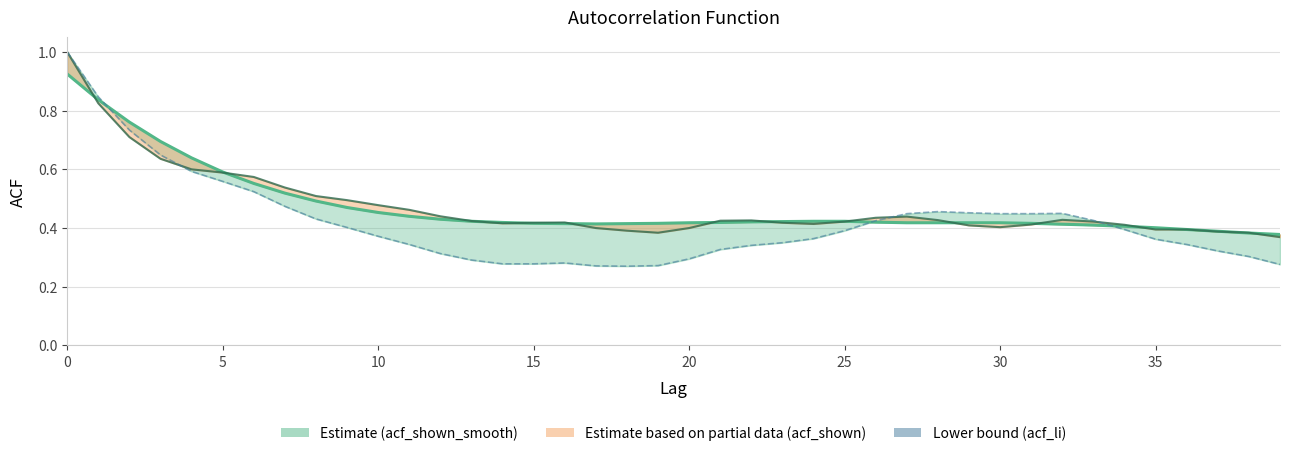

Reading right to left, what are all the values shown in this chart?

acf_shown_smooth: 0.4	0.4	0.4	0.4	0.4	0.4	0.4	0.4	0.4	0.4	0.4	0.4	0.4	0.4	0.4	0.4	0.4	0.4	0.4	0.4	0.4	0.4	0.4	0.4	0.4	0.4	0.4	0.4	0.4	0.5	0.5	0.5	0.5	0.6	0.6	0.6	0.7	0.8	0.8	0.9
acf_shown (line): 0.4	0.4	0.4	0.4	0.4	0.4	0.4	0.4	0.4	0.4	0.4	0.4	0.4	0.4	0.4	0.4	0.4	0.4	0.4	0.4	0.4	0.4	0.4	0.4	0.4	0.4	0.4	0.4	0.5	0.5	0.5	0.5	0.5	0.6	0.6	0.6	0.6	0.7	0.8	1.0
acf_li (line): 0.3	0.3	0.3	0.3	0.4	0.4	0.4	0.5	0.4	0.4	0.5	0.5	0.4	0.4	0.4	0.4	0.3	0.3	0.3	0.3	0.3	0.3	0.3	0.3	0.3	0.3	0.3	0.3	0.3	0.4	0.4	0.4	0.5	0.5	0.6	0.6	0.6	0.7	0.8	1.0